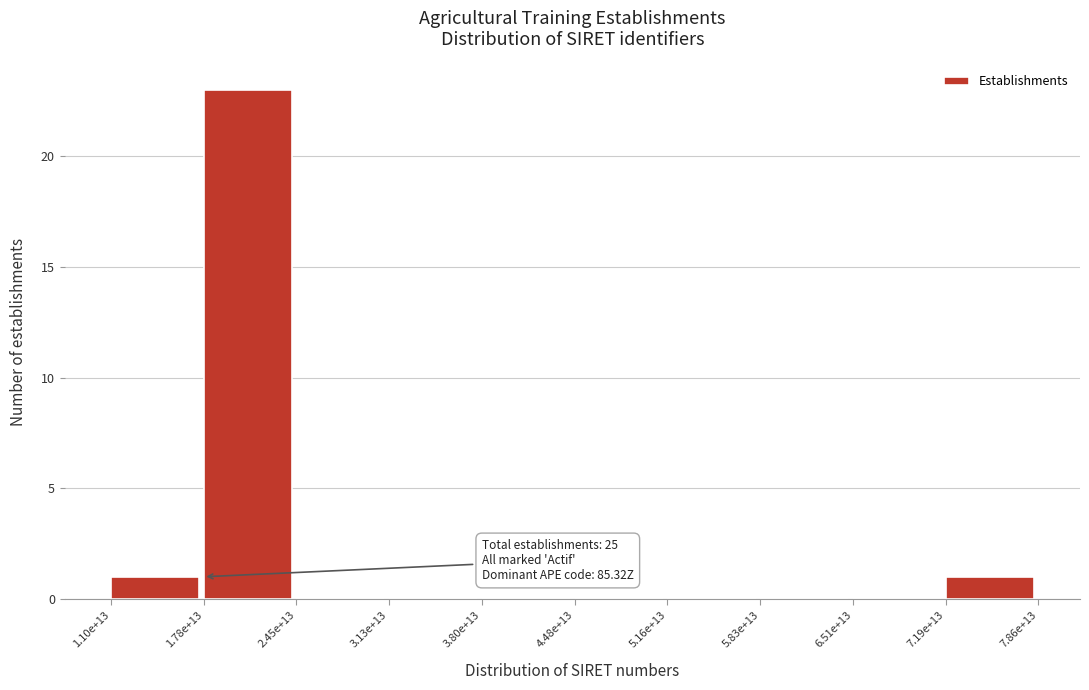

Reading left to right, extract all data points from this chart.

1.10e+13=1	1.78e+13=23	2.45e+13=0	3.13e+13=0	3.80e+13=0	4.48e+13=0	5.16e+13=0	5.83e+13=0	6.51e+13=0	7.19e+13=1